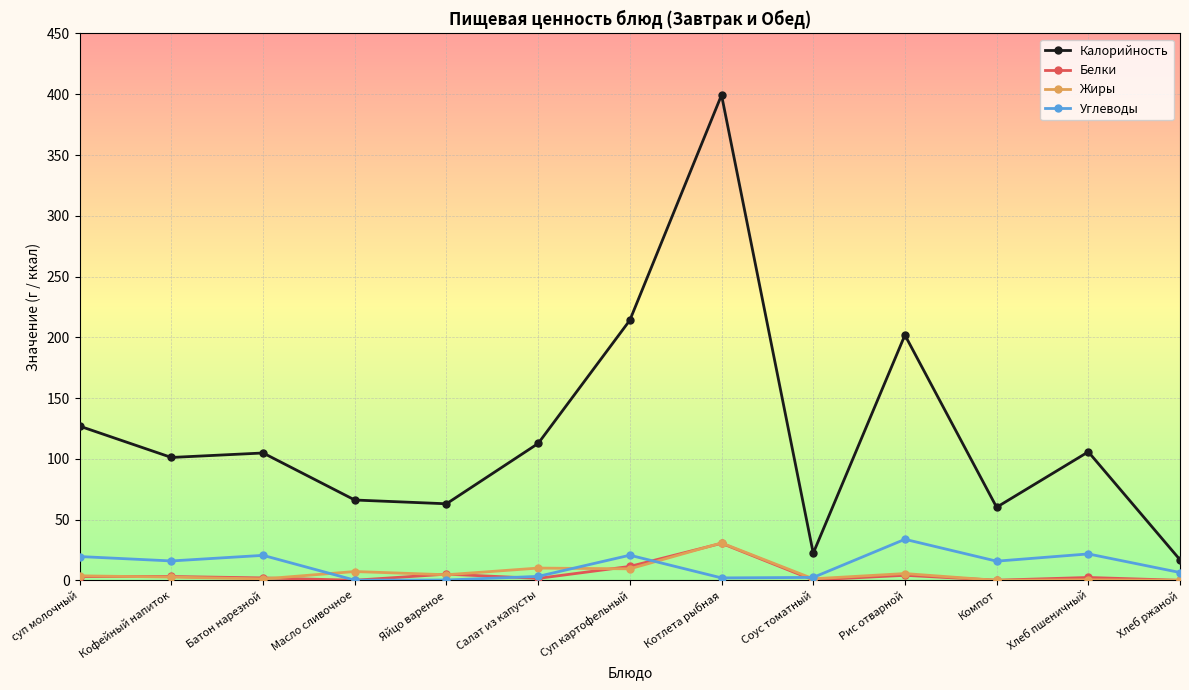

What are all the series names shown in the legend?

Калорийность, Белки, Жиры, Углеводы